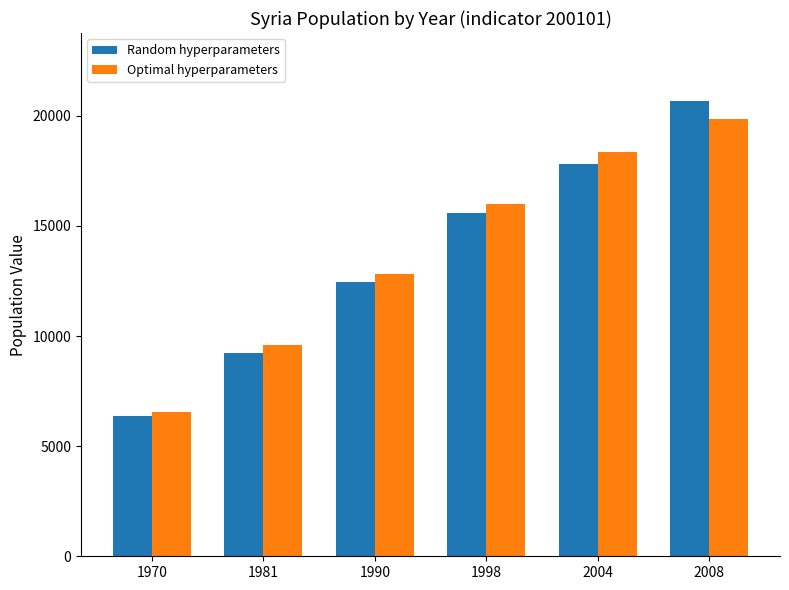

Reading left to right, what are all the values shown in this chart?

Random hyperparameters: 1970=6350.5	1981=9252.9	1990=12446.2	1998=15599.6	2004=17827.8	2008=20664.0
Optimal hyperparameters: 1970=6570.9	1981=9590.2	1990=12815.4	1998=16014.0	2004=18361.2	2008=19878.3